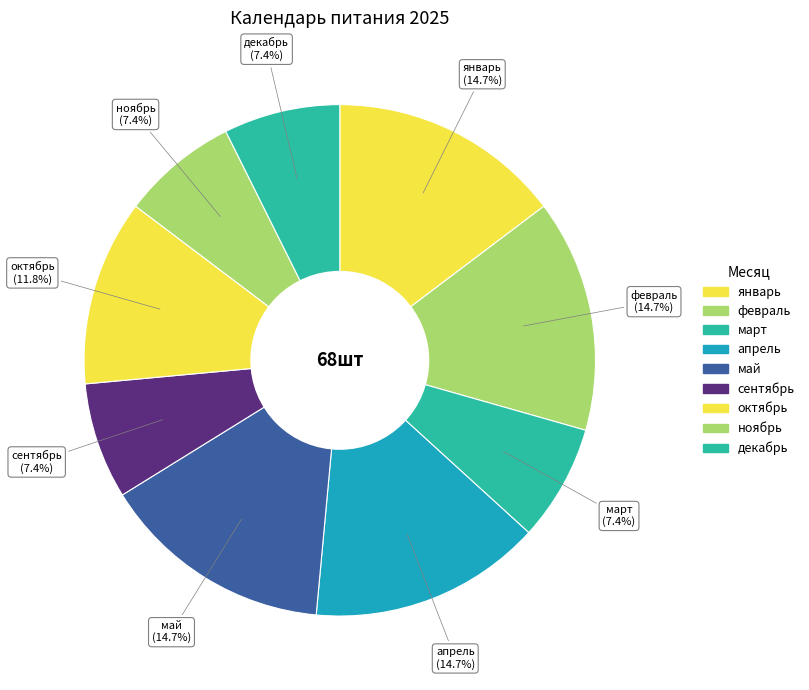

How many segments does this pie chart have?

9